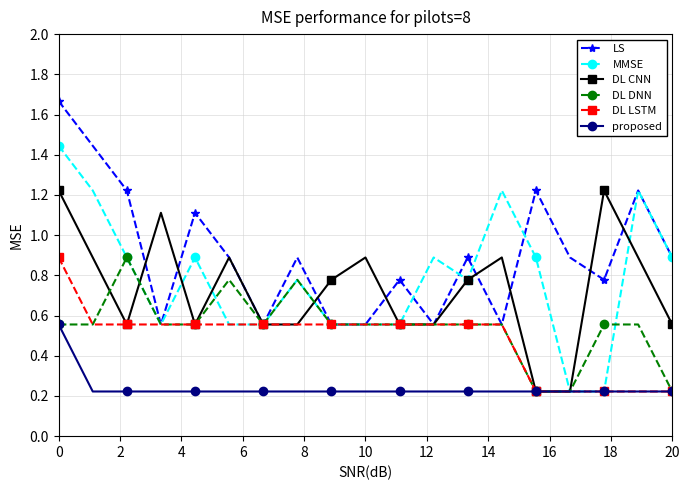

What is the value of the LS point at the 13th from the left?

0.9